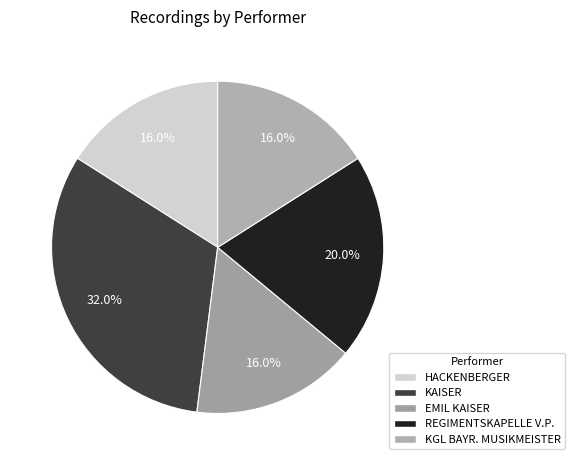

Rank the categories by value from highest to lowest.

KAISER, REGIMENTSKAPELLE VORM PEUPPUS, HACKENBERGER, EMIL KAISER, KGL BAYRISCHES MUSIKMEISTERS J PEUPPUS